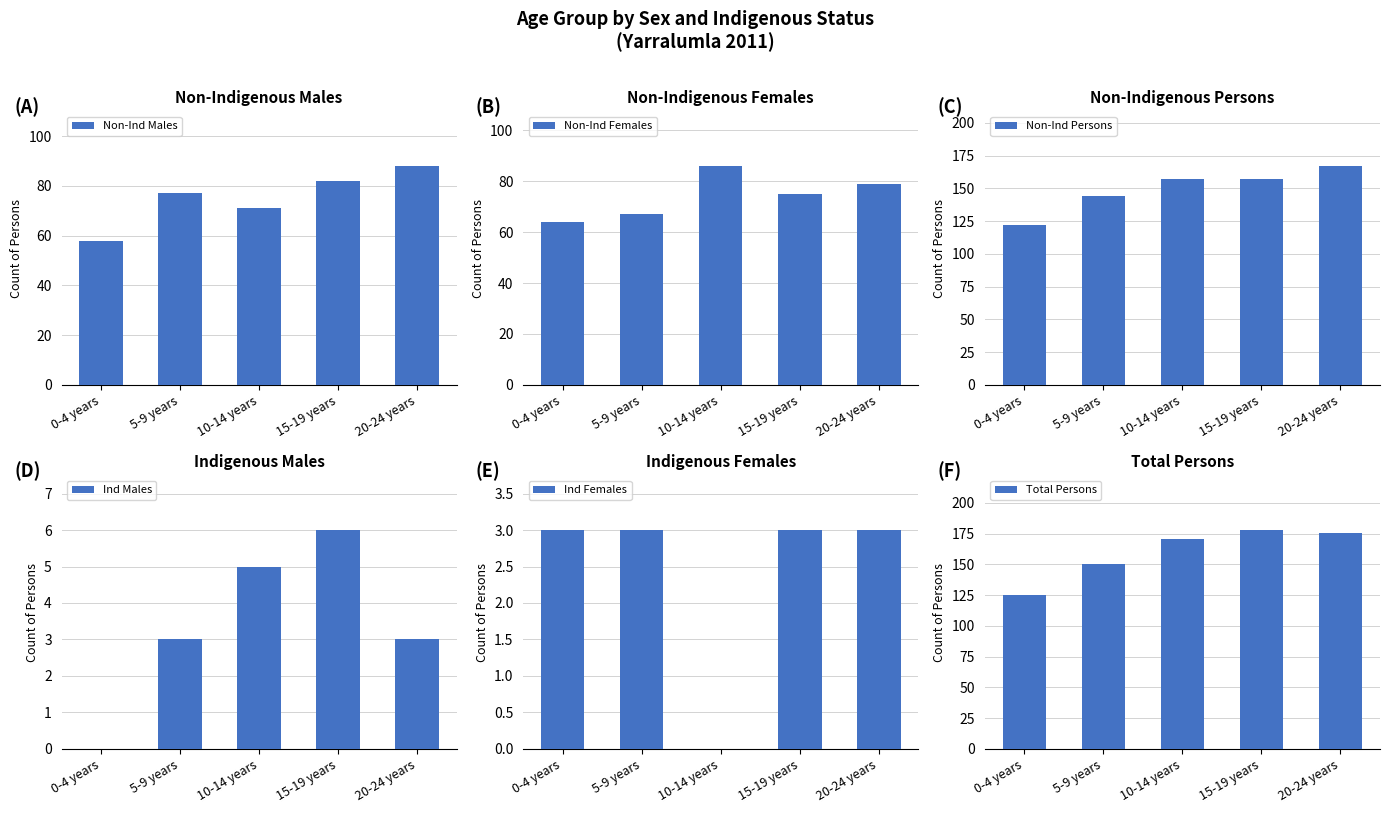

What are all the series names shown in the legend?

Non-Ind Males, Non-Ind Females, Non-Ind Persons, Ind Males, Ind Females, Total Persons